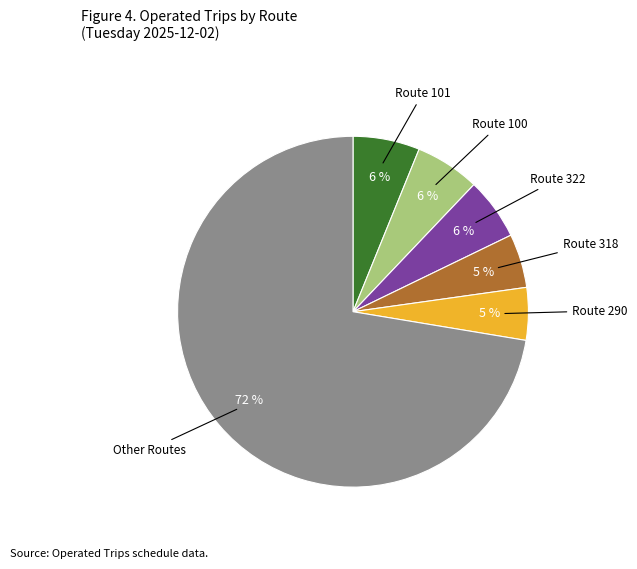

Is there any slice that represents more than half of the pie?

Yes